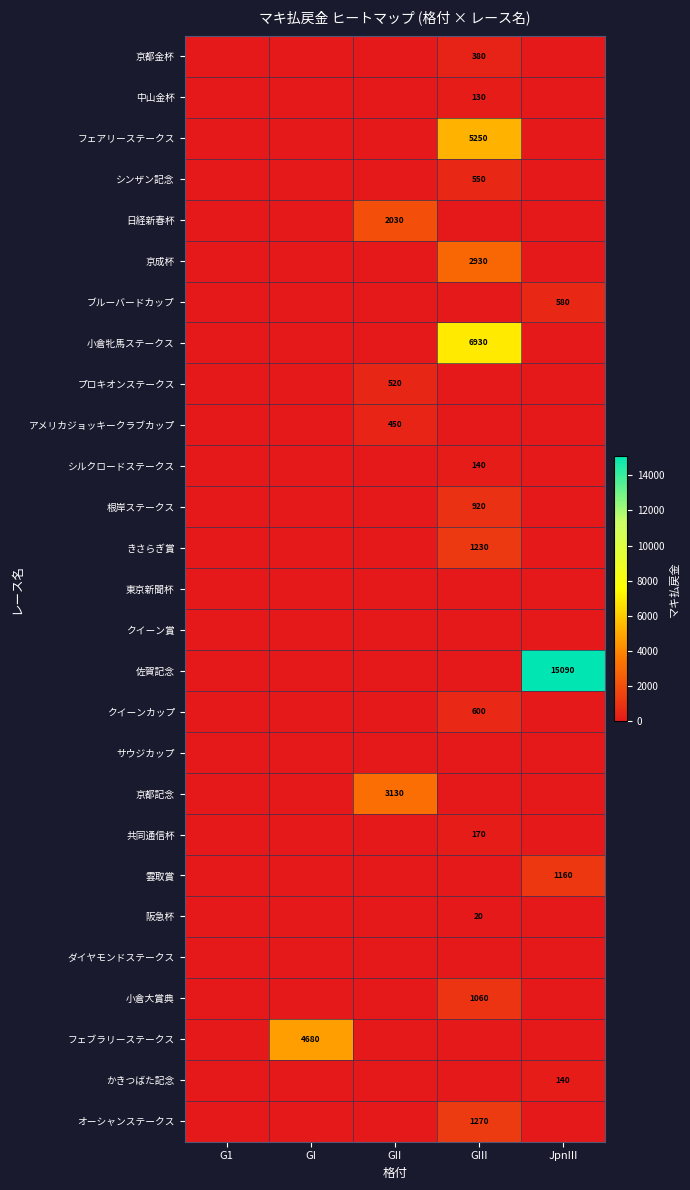

The value of 佐賀記念 at JpnIII is 4976. True or false?

False